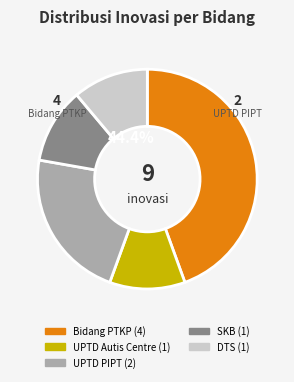

True or false: DTS accounts for 11% of the total.

True